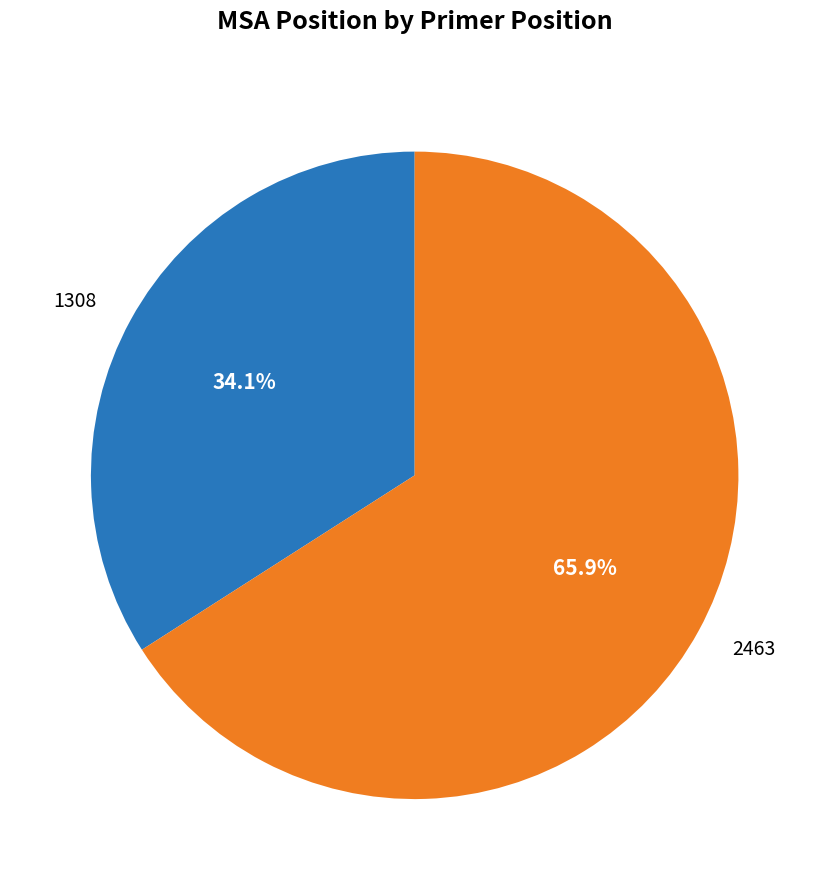

Is it true that 1308 is 22% of the pie?

False